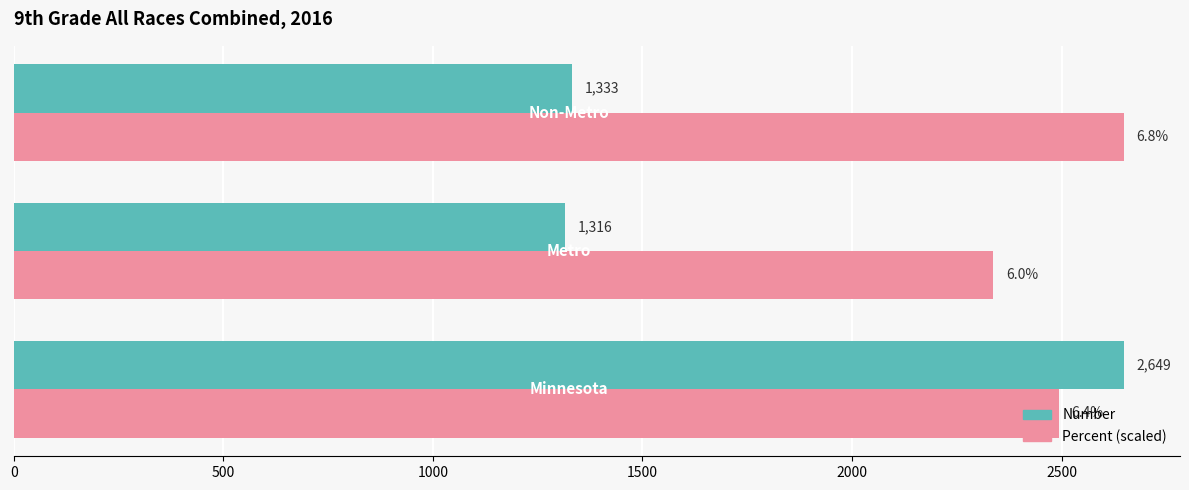

Which series has the largest range (max minus min)?

Number